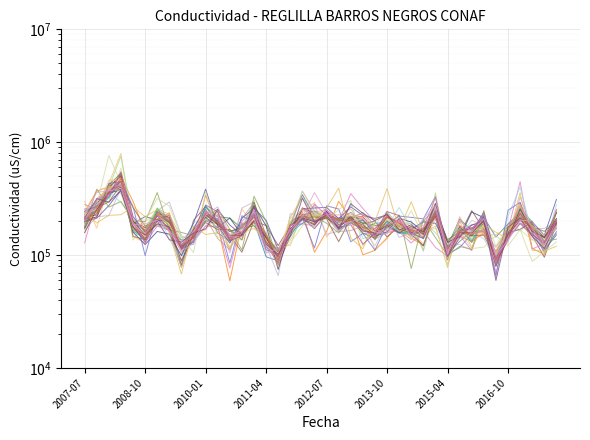

True or false: the data has more than 0 interior local peaks.

True